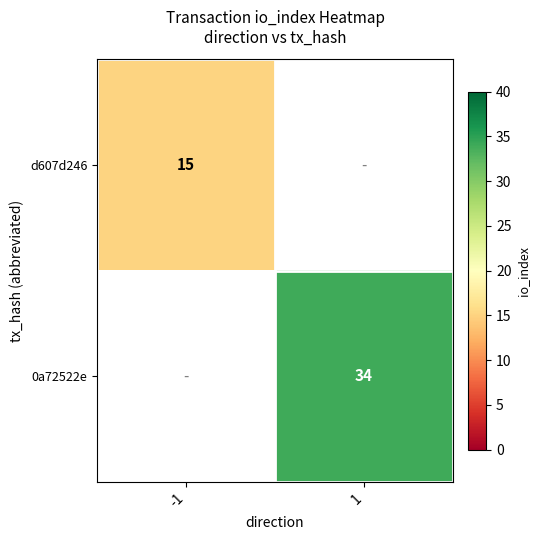

True or false: 0a72522e has a value of 57 at 1.

False